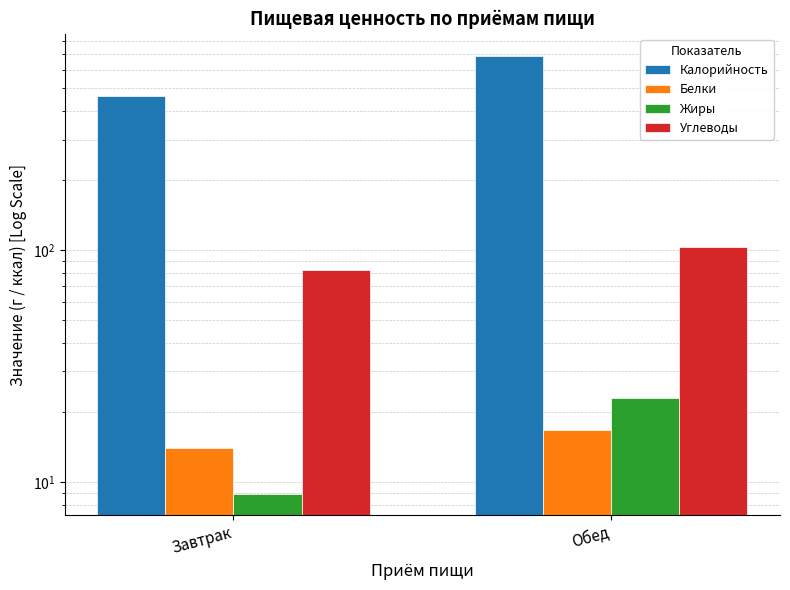

What value does the Калорийность series have at Обед?

690.6